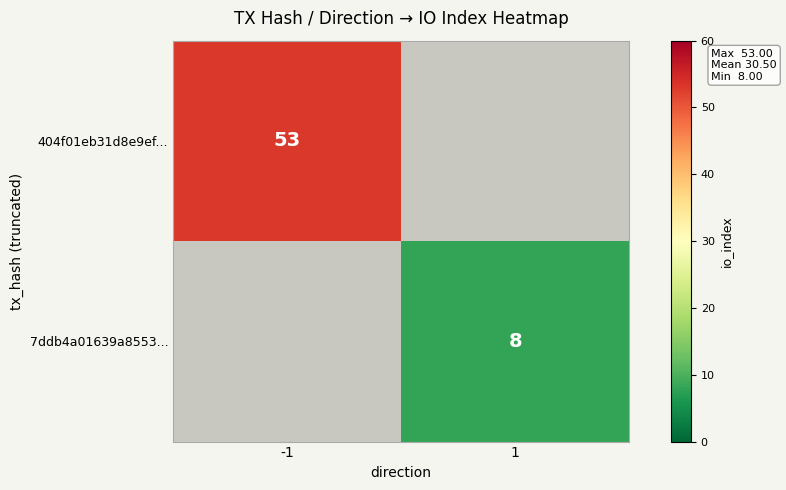

The 7ddb4a01639a8553... series shows 8 at 1. True or false?

True